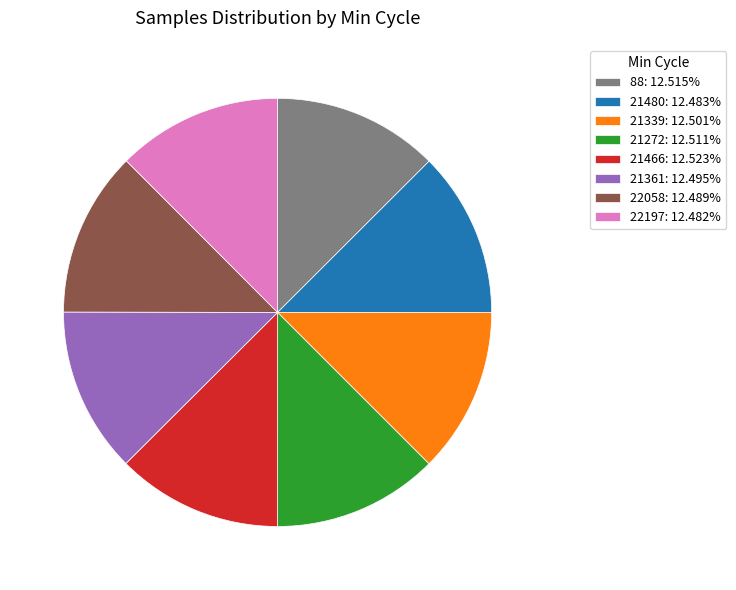

True or false: 22197 accounts for 12% of the total.

True